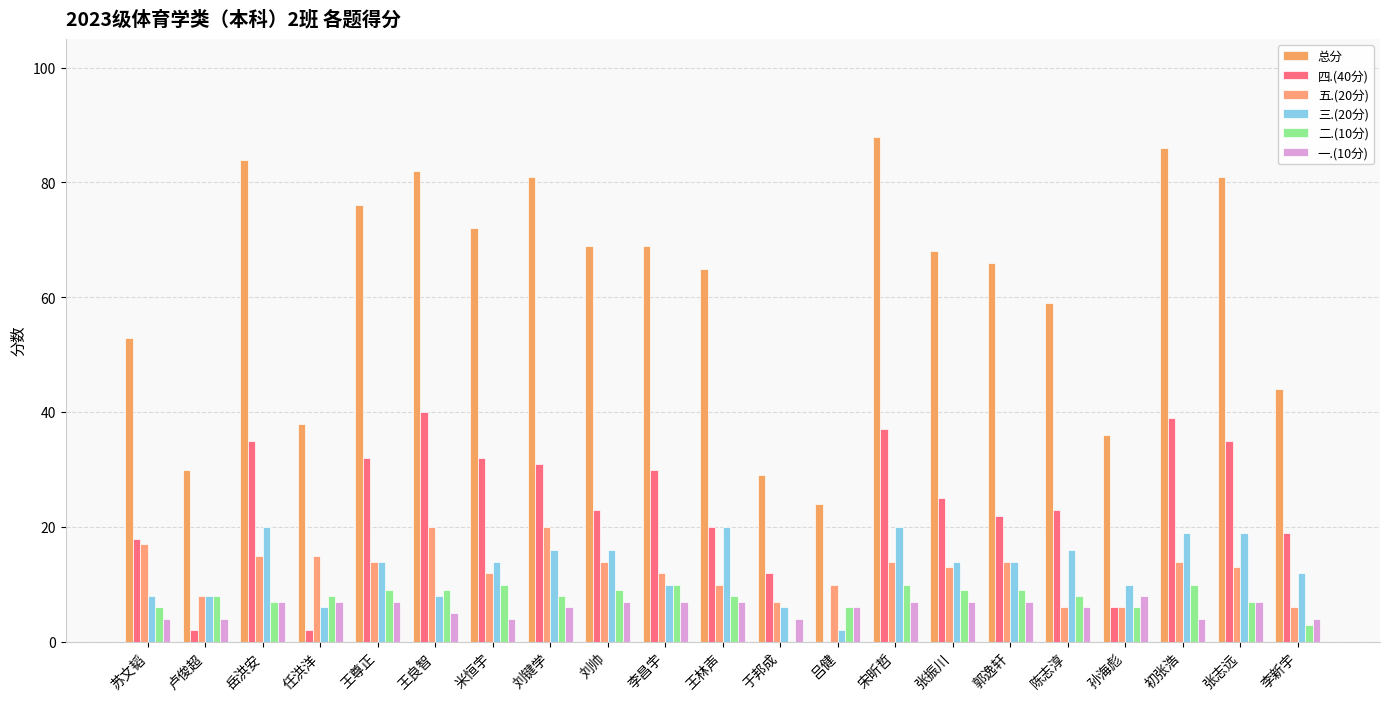

Are the bars horizontal?

No